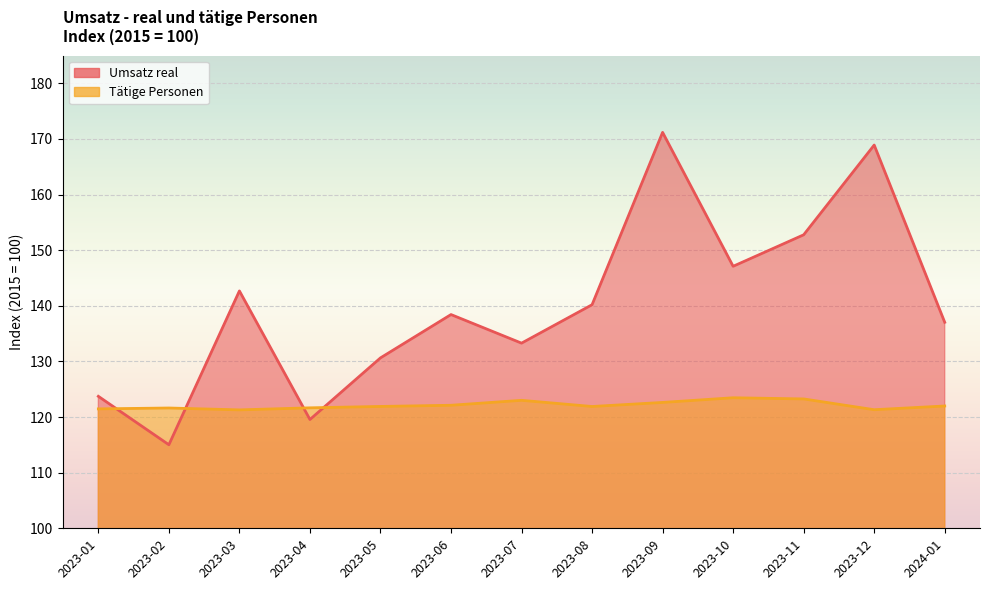

What position from the left is 2023-05?

5